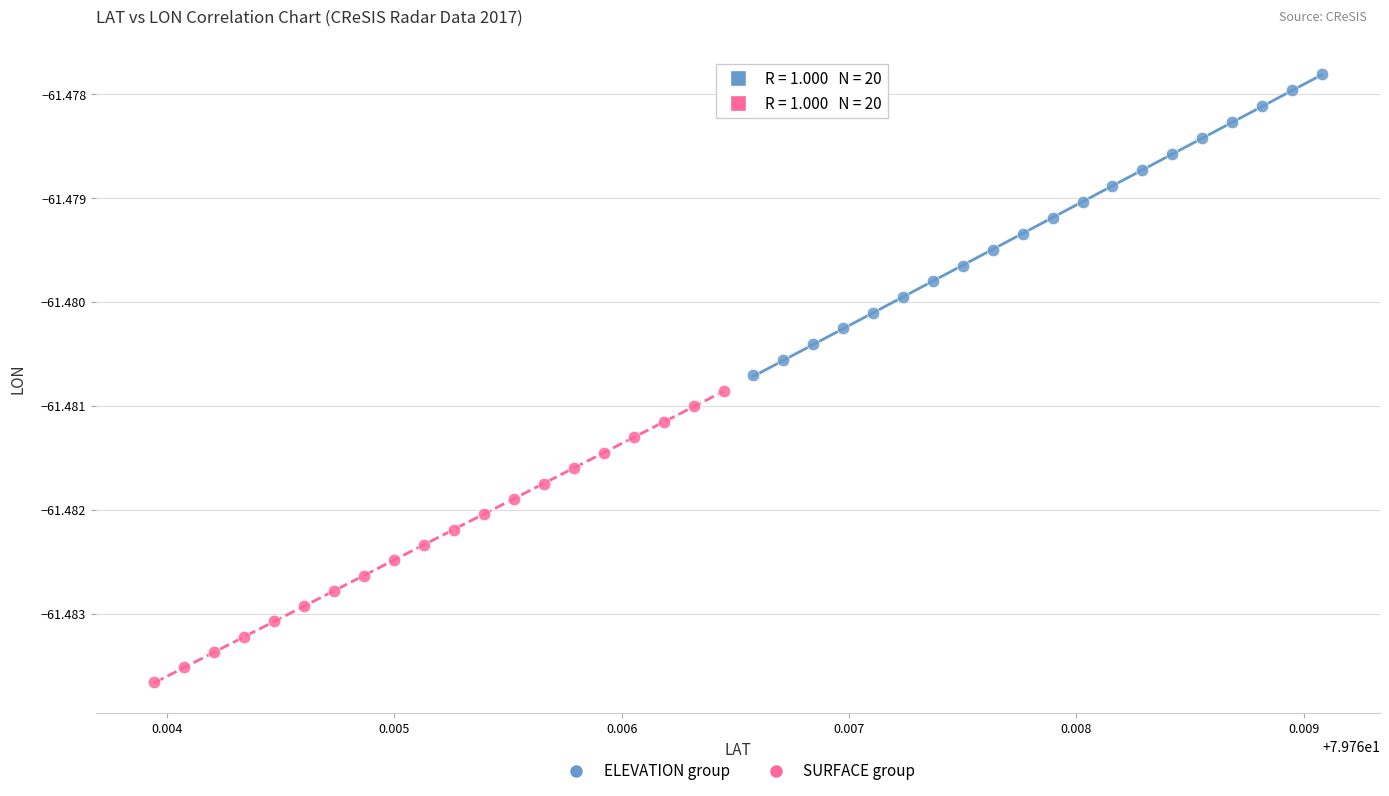

Which series reaches the maximum Y coordinate?

ELEVATION group